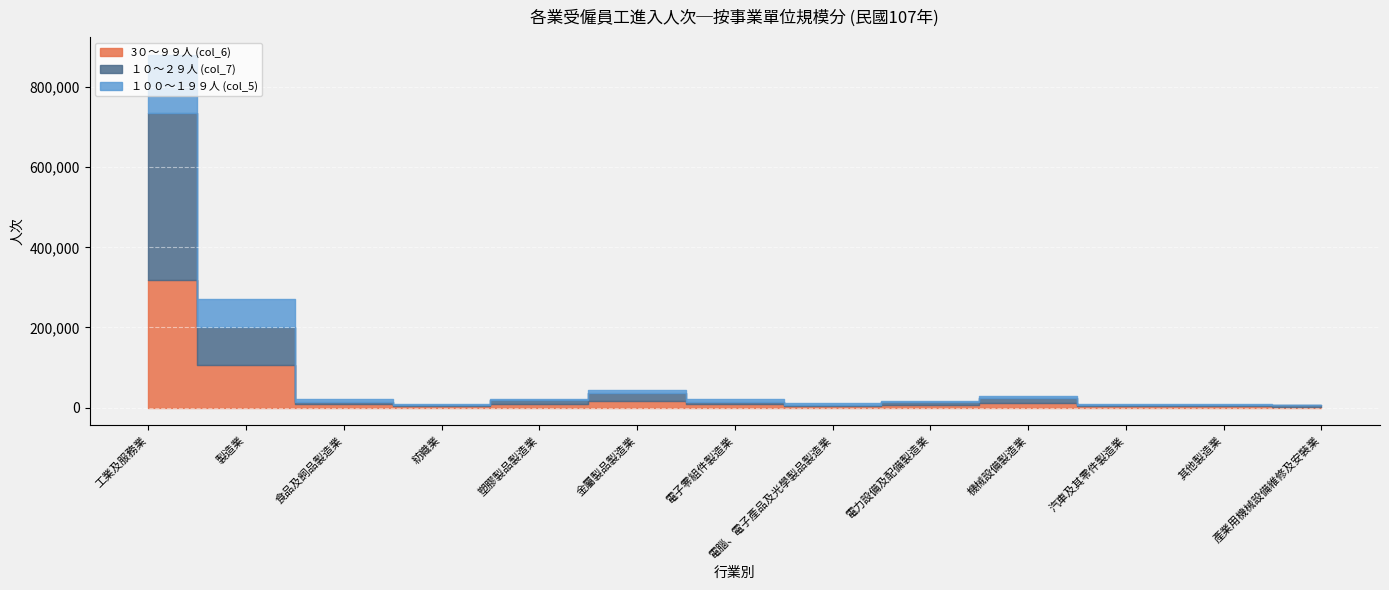

What is the difference between the １００～１９９人 (col_5) values at 工業及服務業 and 紡織業?

143186